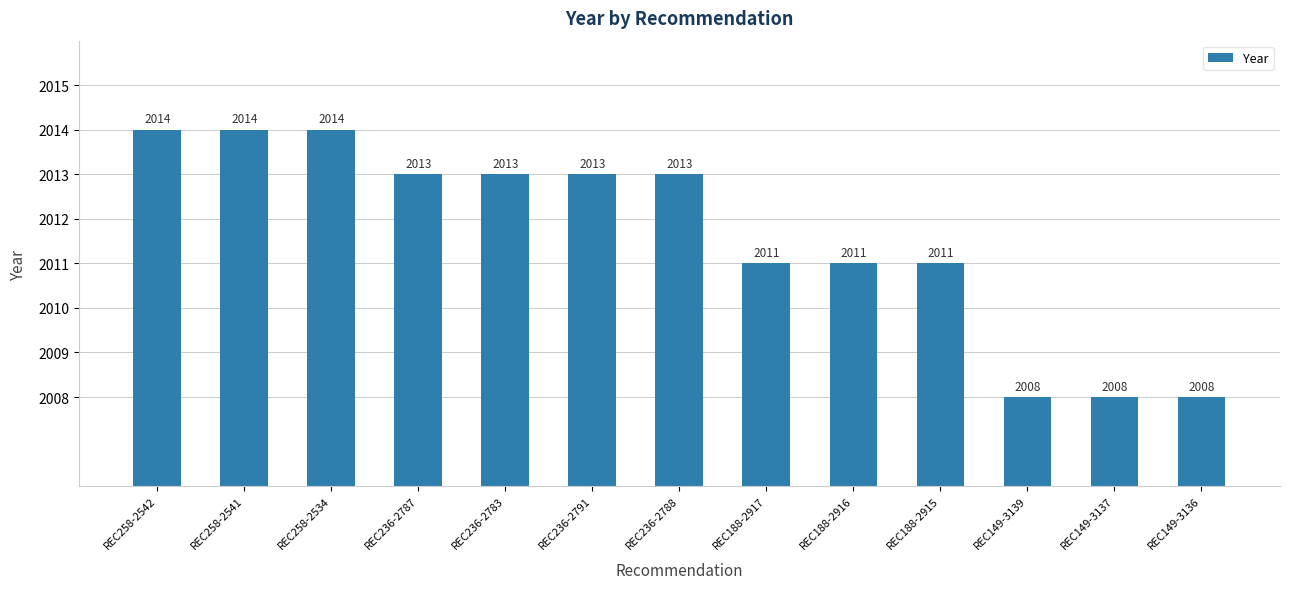

Approximately how many times larger is the value at REC149-3137 compared to REC149-3139?

1.0